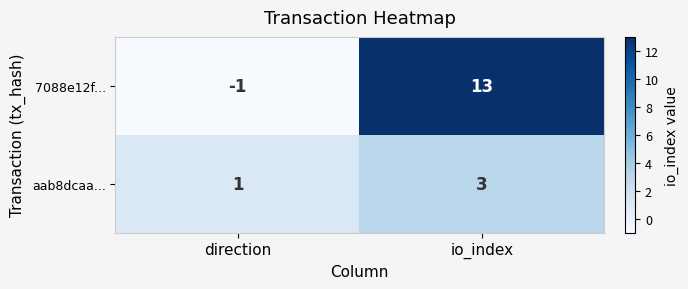

What is the greatest value displayed?

13